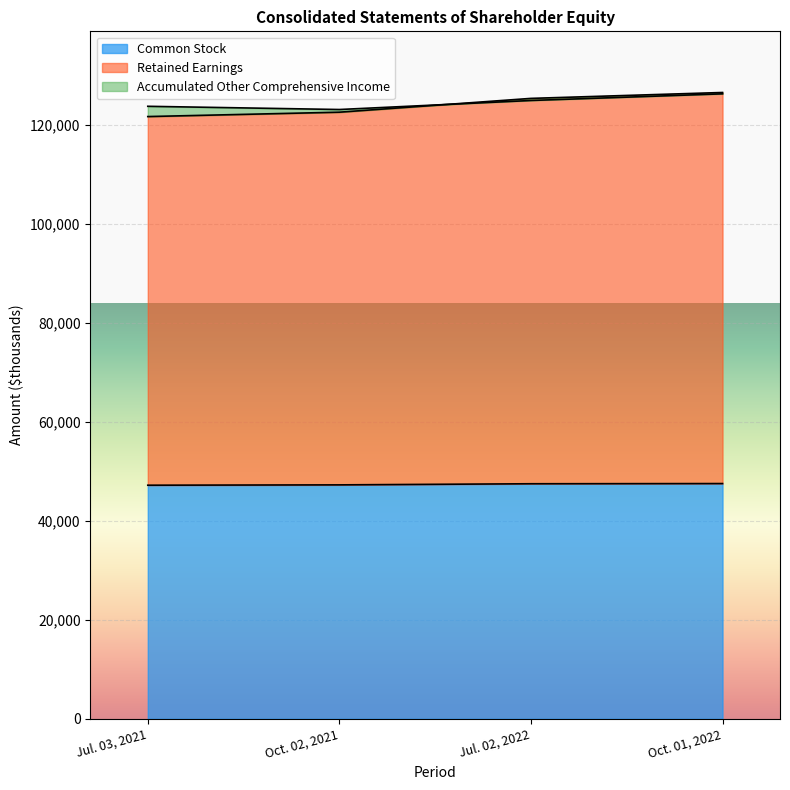

Count the number of categories in the chart.

4